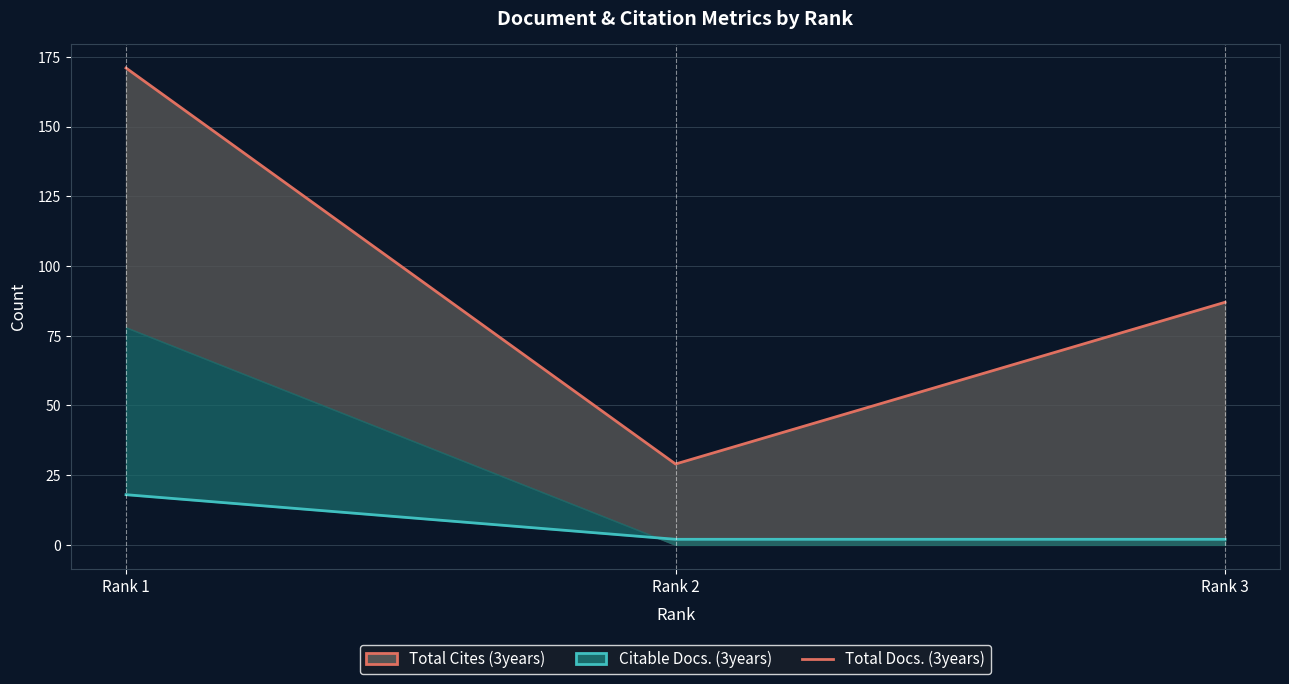

What is the difference between the maximum and minimum values in the Total Docs. (3years) series?

16